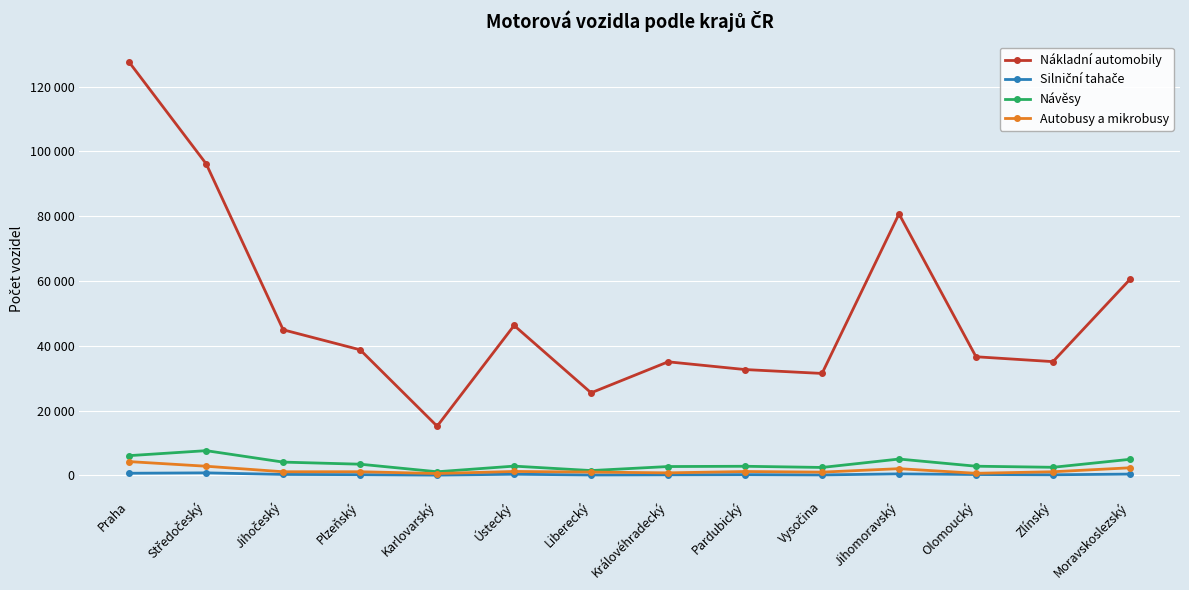

Does the chart have visible grid lines?

Yes